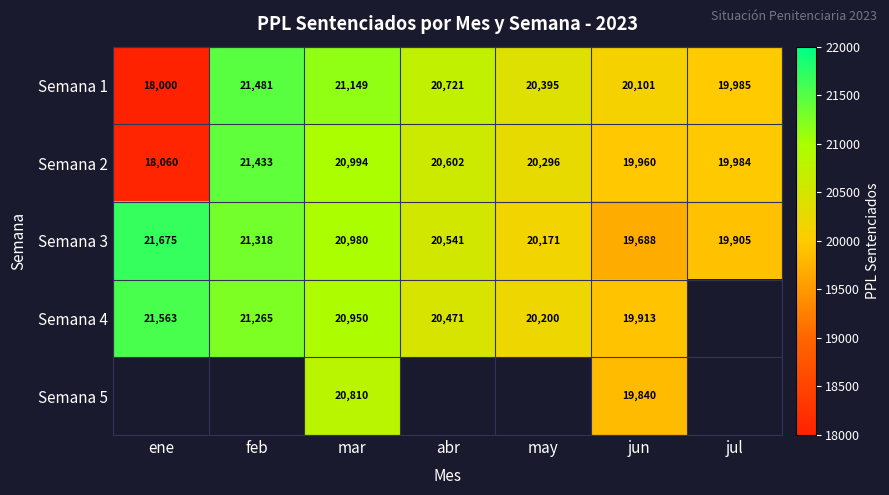

Which label corresponds to the largest value in the chart?

ene